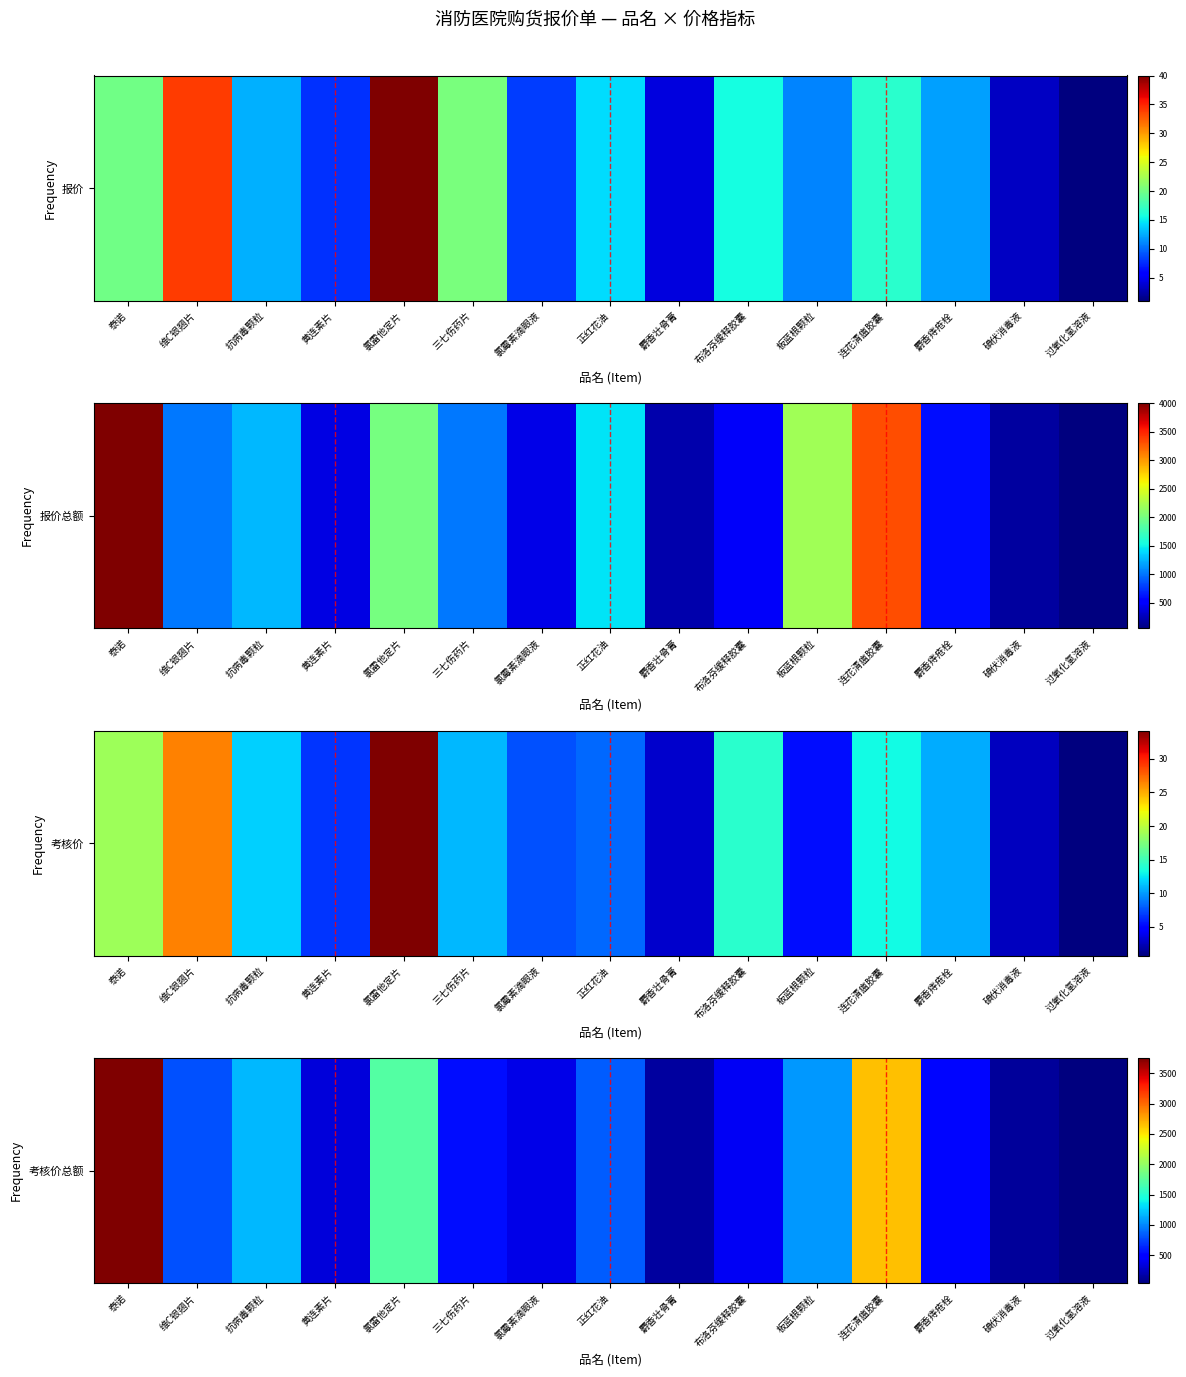

The value at 维C银翘片 is 475.4. True or false?

False